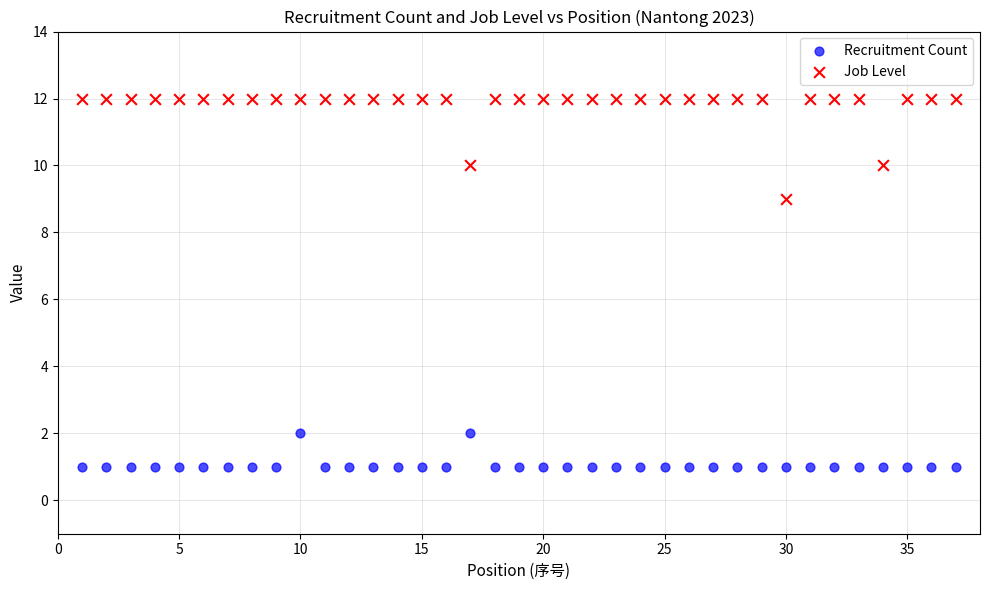

What is the X range (max minus min) for the scatter plot?

36